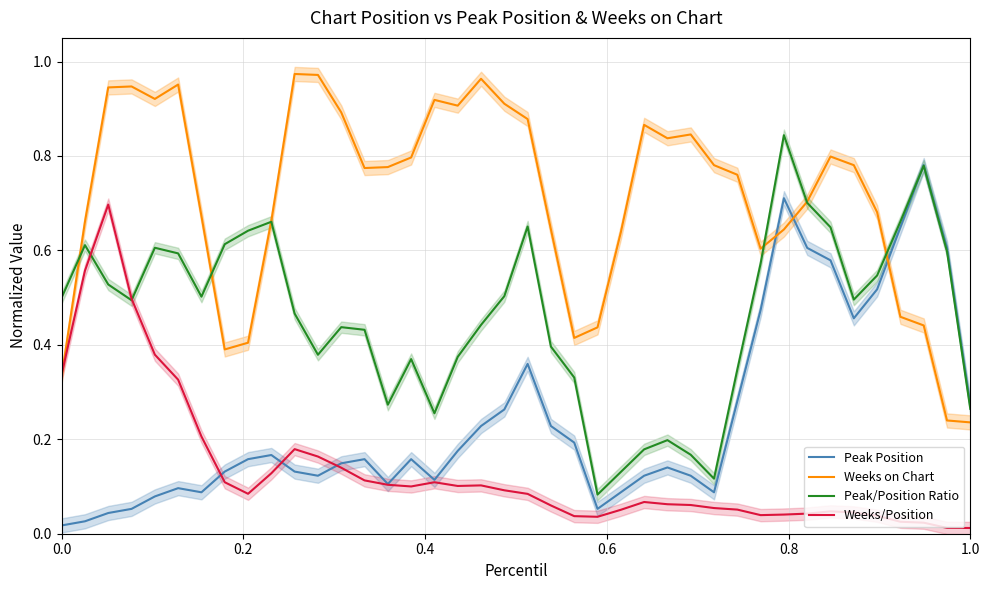

Is it true that Peak Position equals 0.2 at 1.0?

False